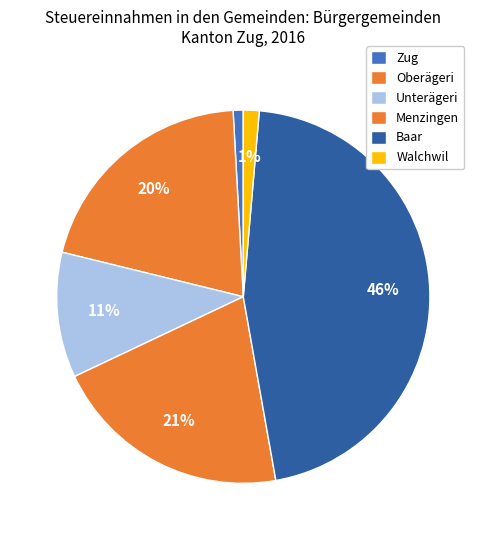

Is Unterägeri the majority of the pie?

No